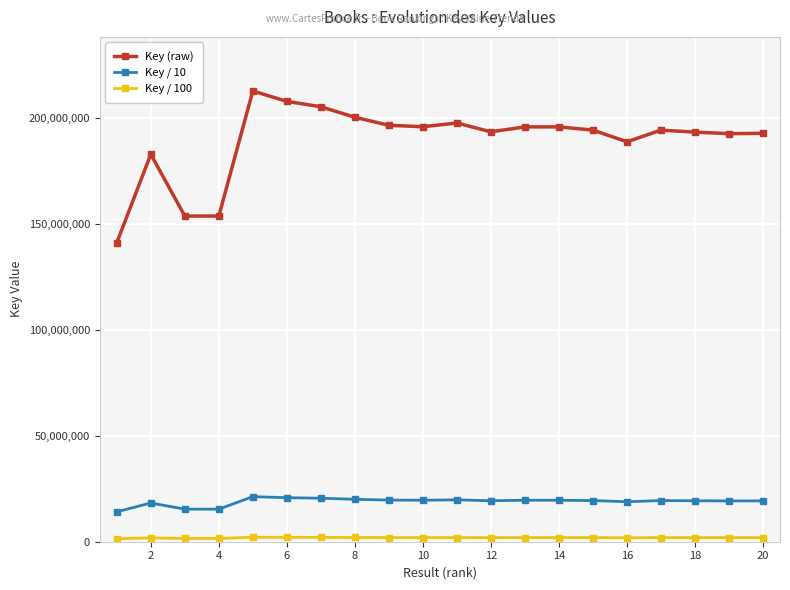

In Key / 10, how many points are lower than both neighbors (excluding endpoints)?

5